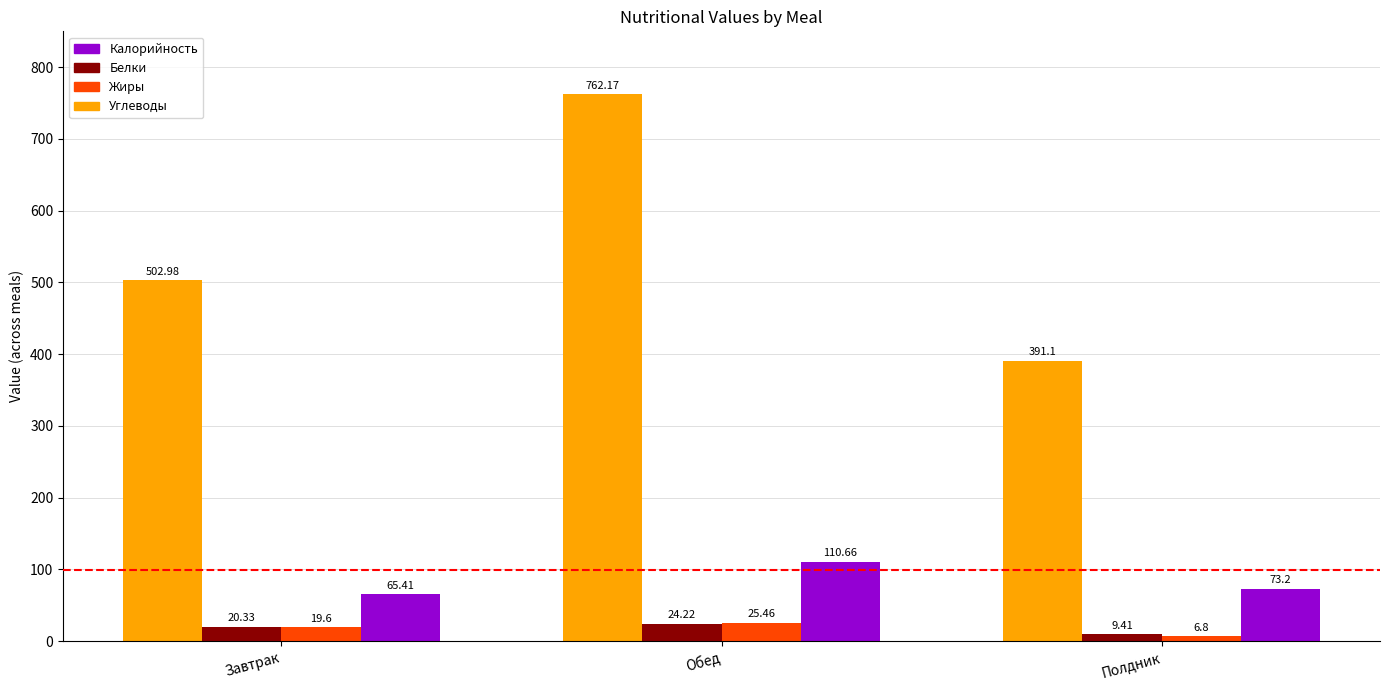

Reading right to left, transcribe all the data shown in this chart.

Калорийность: 391.1	762.2	503.0
Белки: 9.4	24.2	20.3
Жиры: 6.8	25.5	19.6
Углеводы: 73.2	110.7	65.4